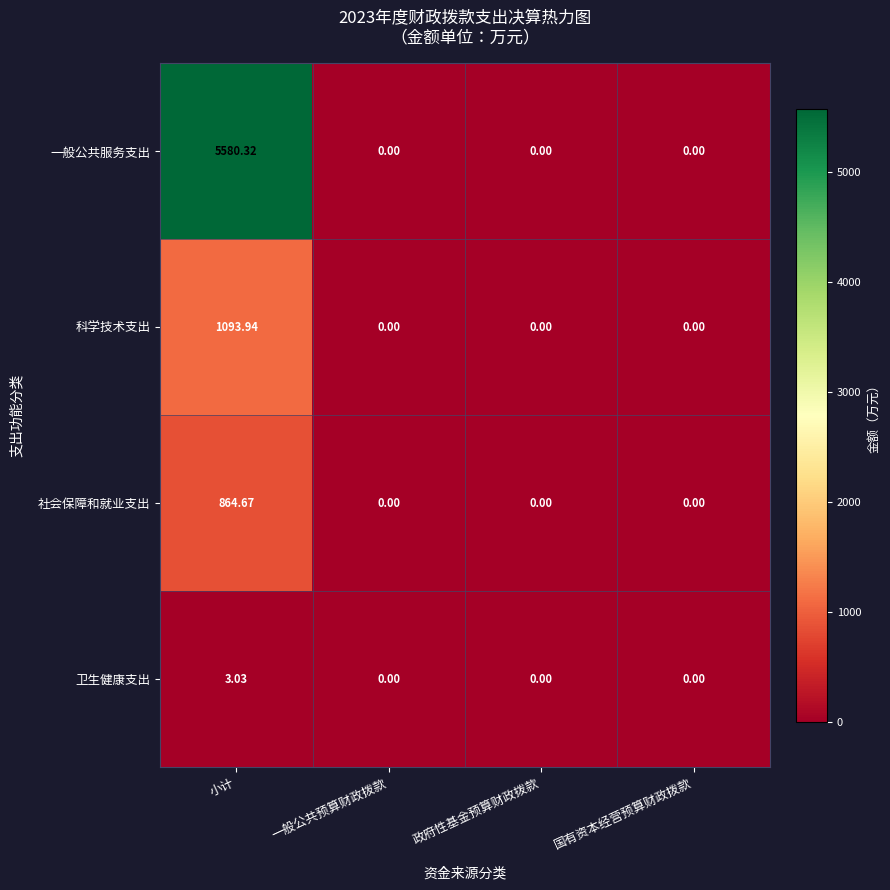

At which label does 卫生健康支出 reach its peak?

小计